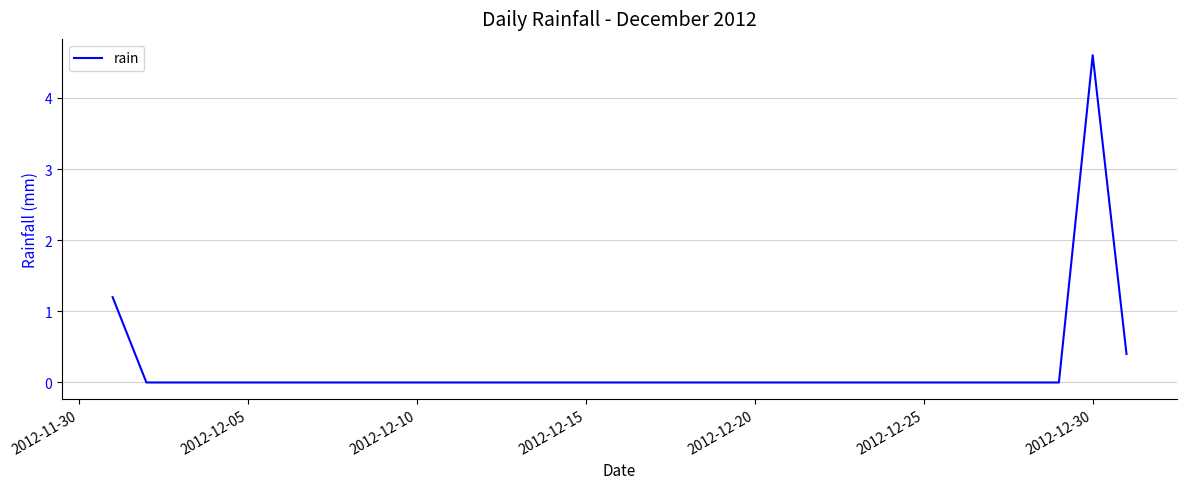

Reading left to right, what are all the values shown in this chart?

1.2	0.0	0.0	0.0	0.0	0.0	0.0	0.0	0.0	0.0	0.0	0.0	0.0	0.0	0.0	0.0	0.0	0.0	0.0	0.0	0.0	0.0	0.0	0.0	0.0	0.0	0.0	0.0	0.0	4.6	0.4